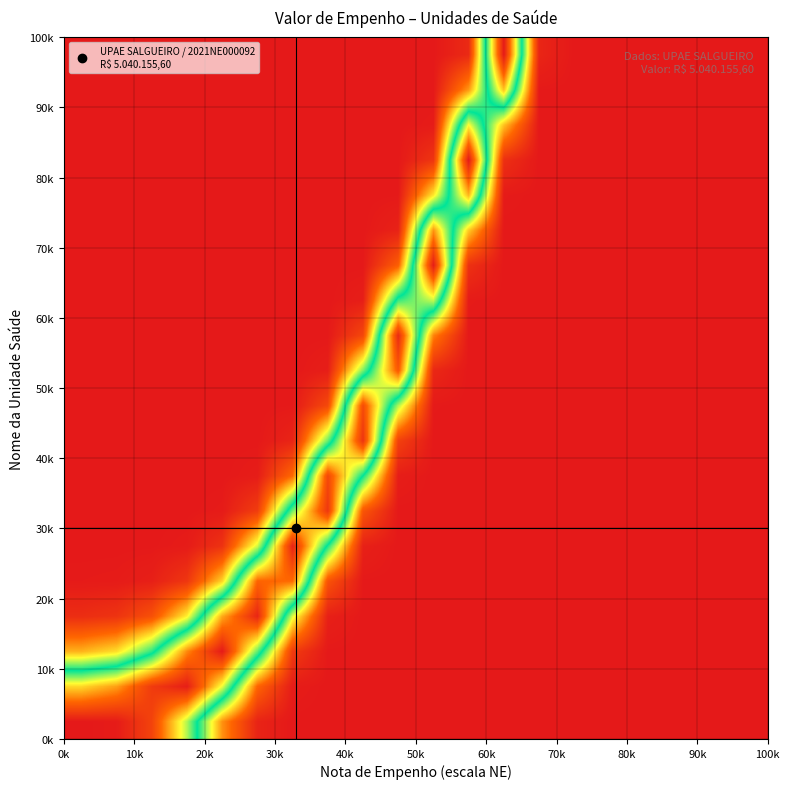

How many categories are shown in the chart?

20